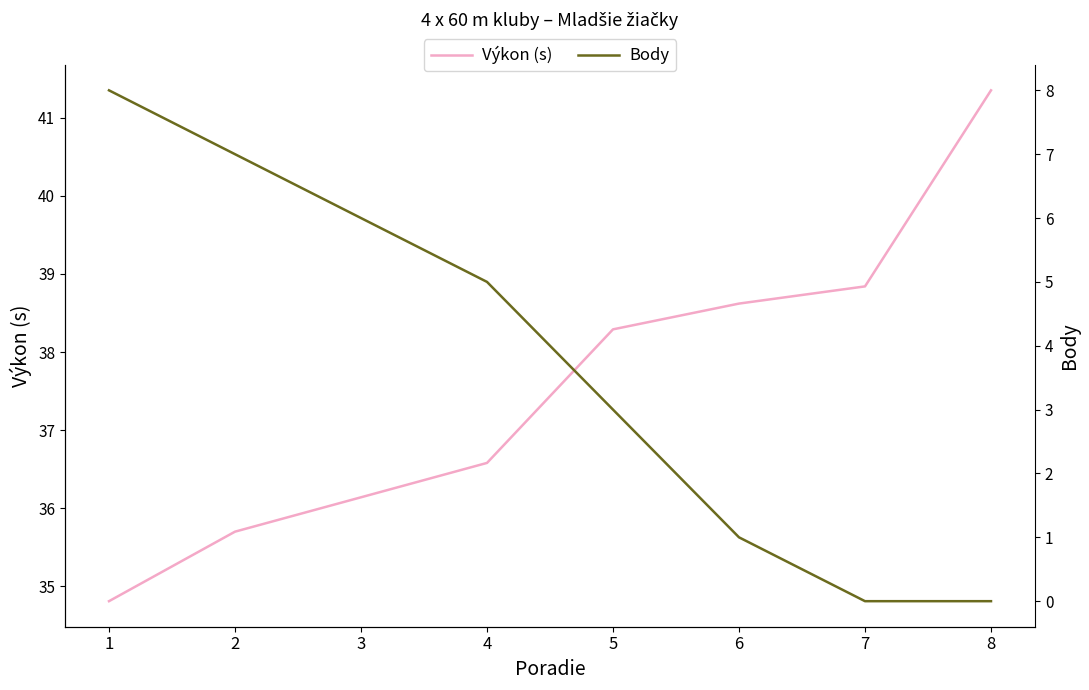

What is the value of the Body point at the 1st from the left?

8.0